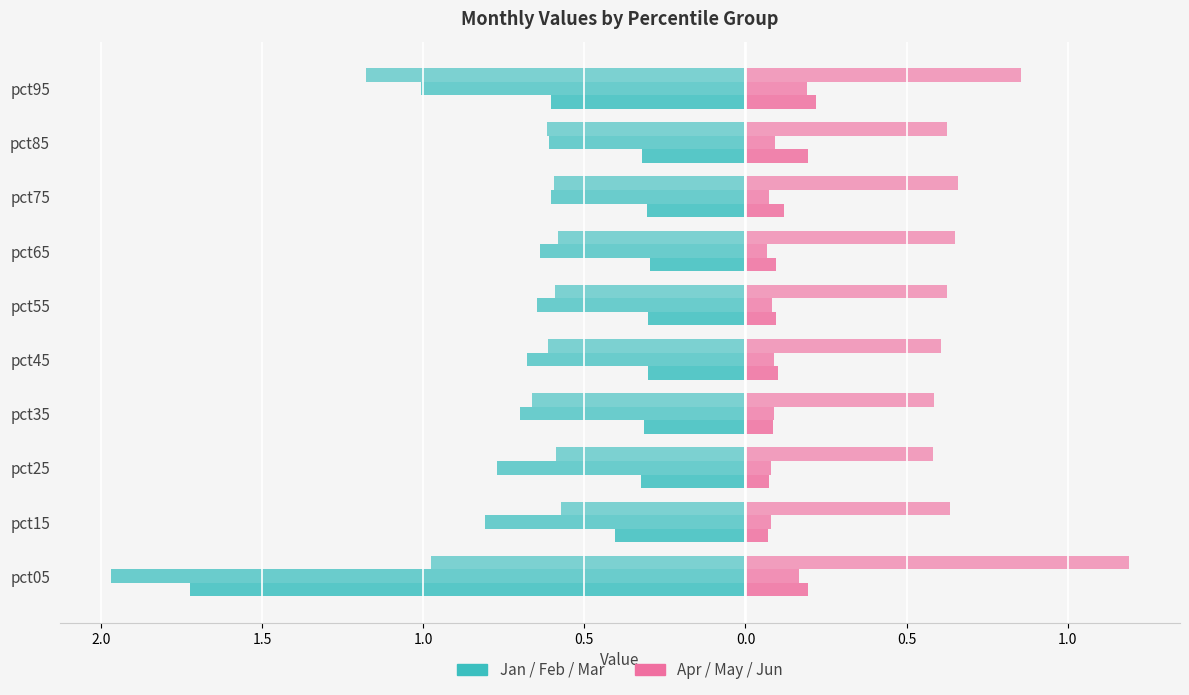

What is the difference between the maximum and second lowest values in the Apr series?

0.1